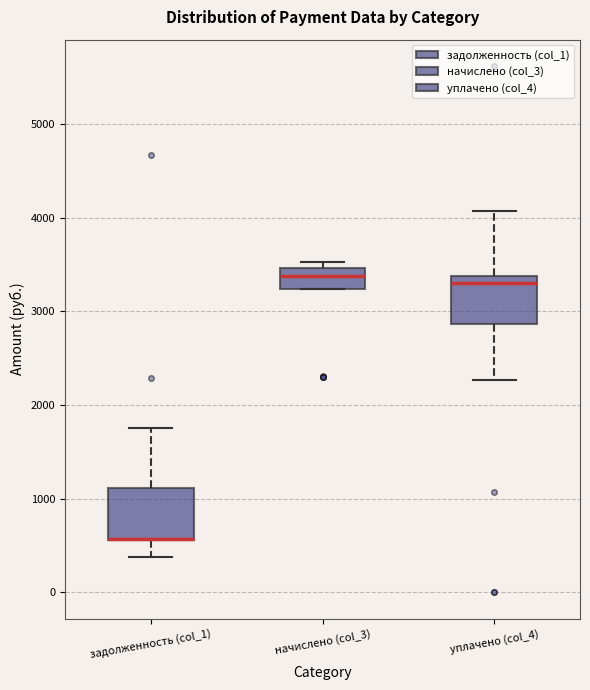

Reading left to right, read every box against the y-axis: the position of its median line, the range the box covers, and the ends of its whiskers. The values are not printed on the chart, so give them approximately, as read against the axis.

задолженность (col_1): median 600 (drawn on the box's lower edge), box 600 to 1100, whiskers 400 to 1800
начислено (col_3): median 3400, box 3200 to 3500, whiskers 3200 to 3500 (just above the box's upper edge)
уплачено (col_4): median 3300, box 2900 to 3400, whiskers 2300 to 4100